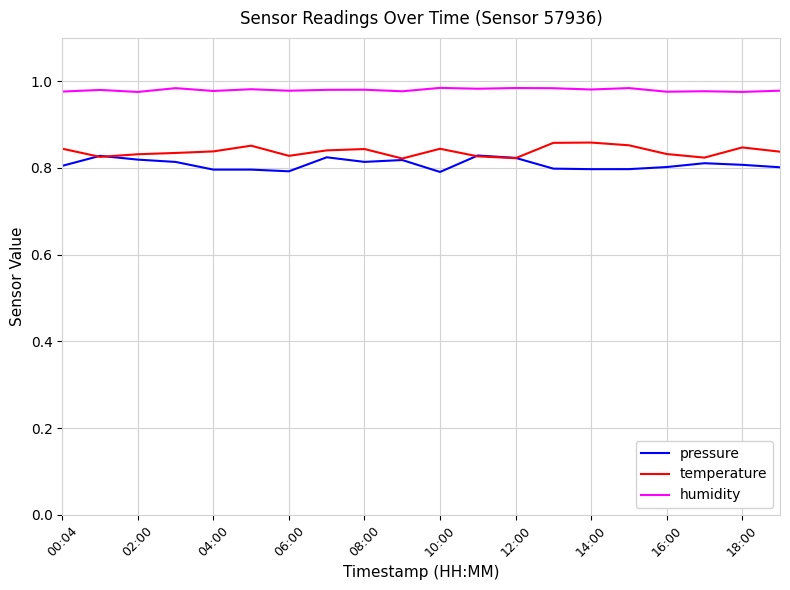

How many distinct data groups are displayed?

3